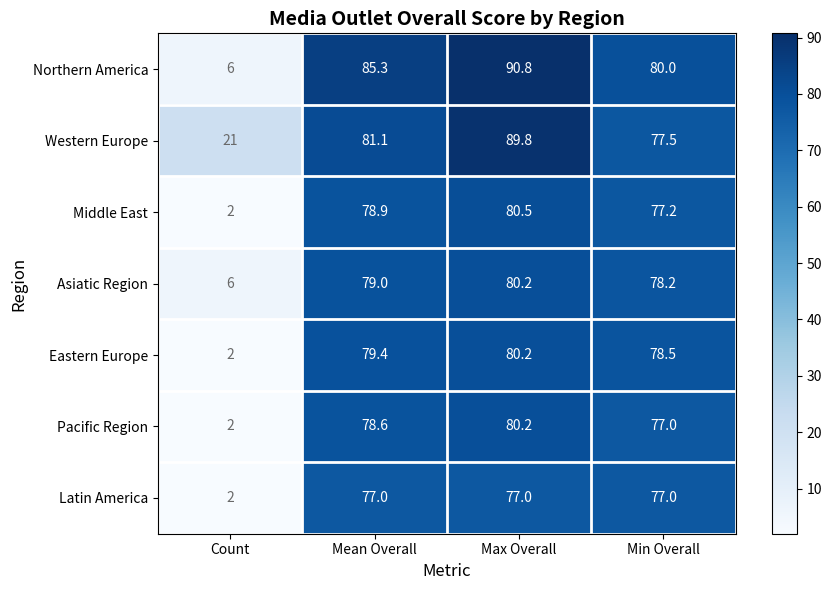

What is the difference between the maximum and minimum values in the Pacific Region series?

78.2